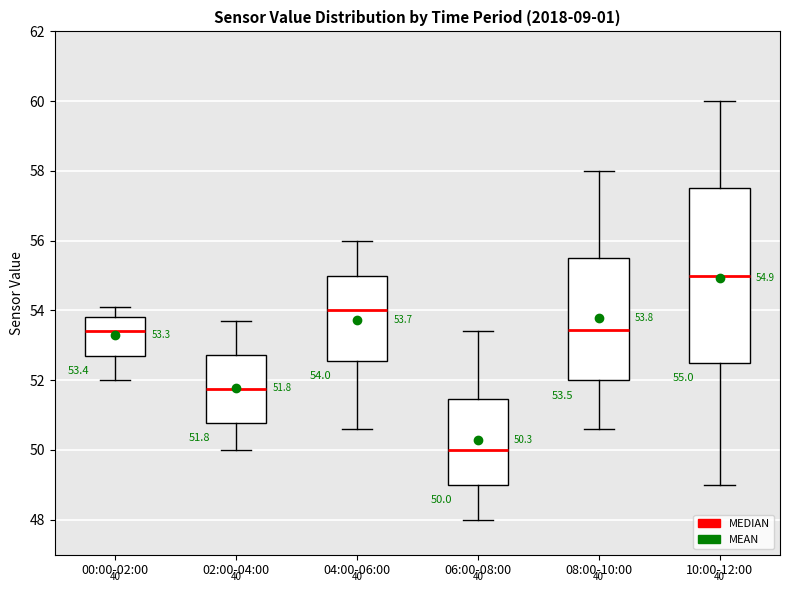

Which box has the highest median line?

10:00-12:00